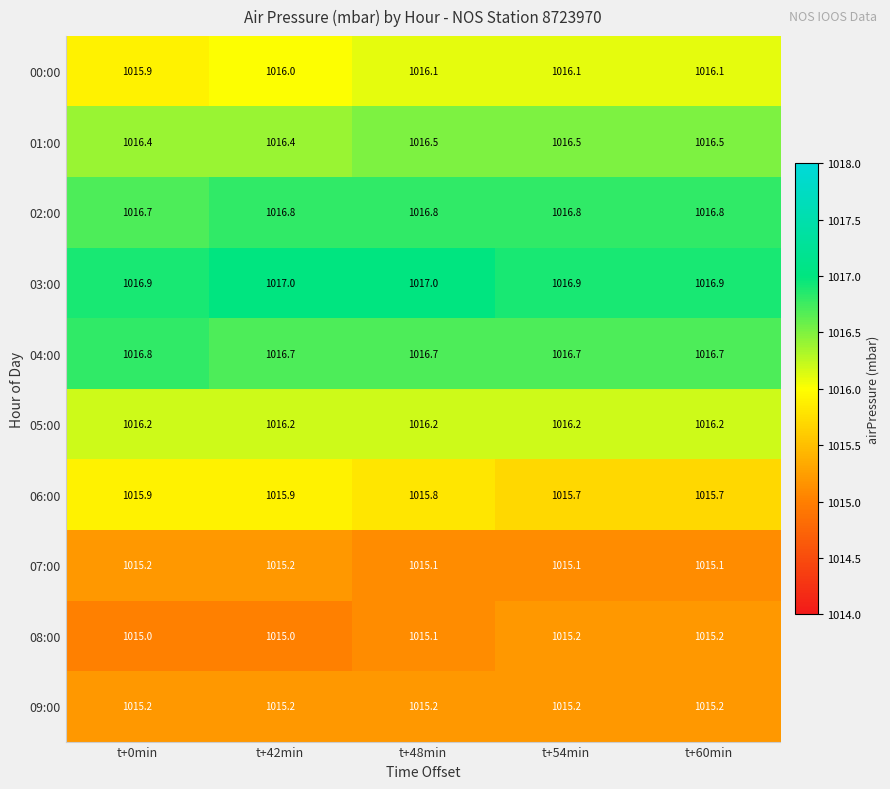

What is the difference between the highest and lowest values at t+54min?

1.8